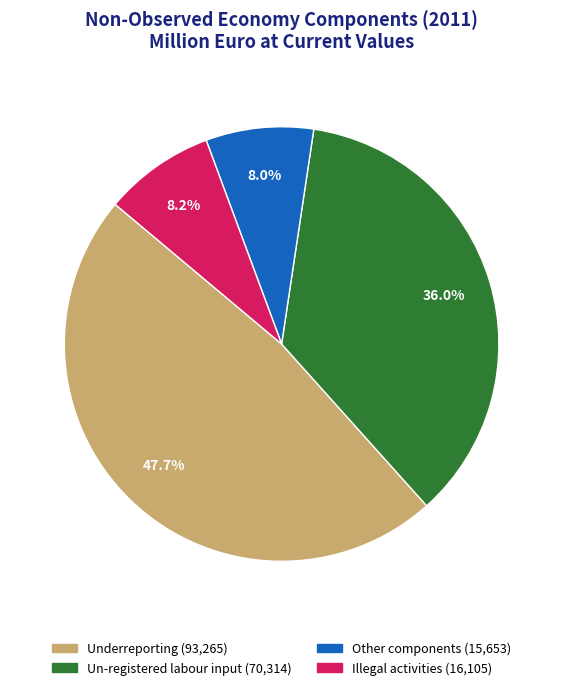

Which has a higher value, Illegal activities or Underreporting?

Underreporting